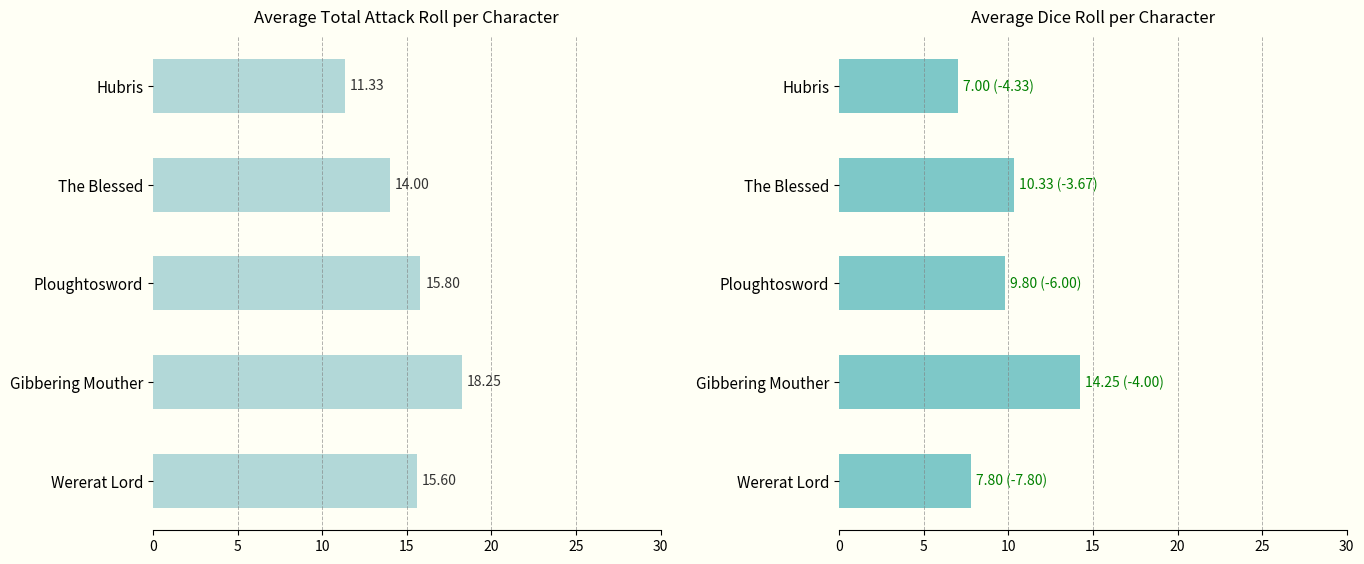

True or false: Avg Total has a value of 4.9 at Ploughtosword.

False